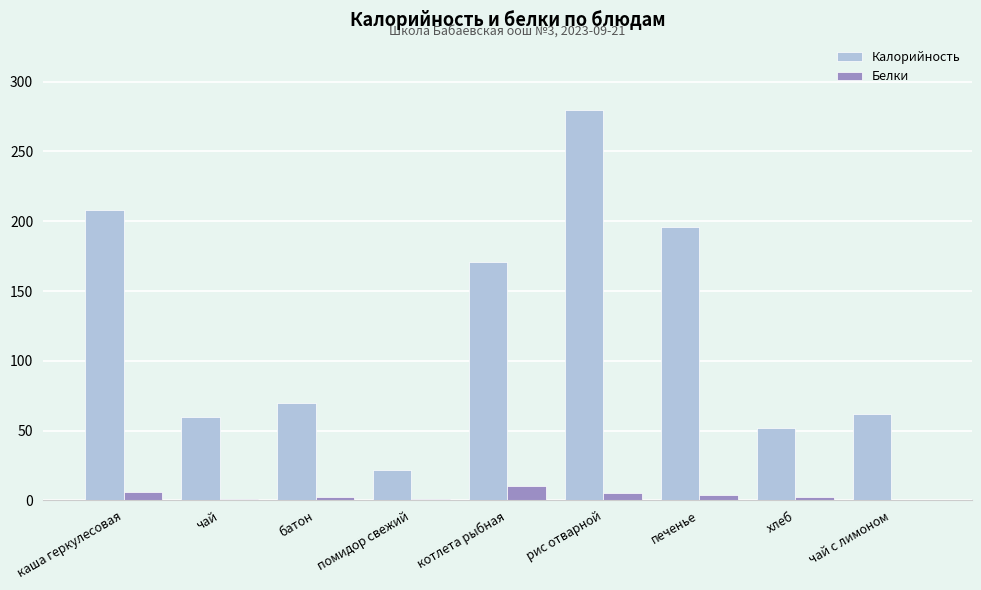

Is the value of Калорийность at батон greater than the value of Белки at чай?

Yes